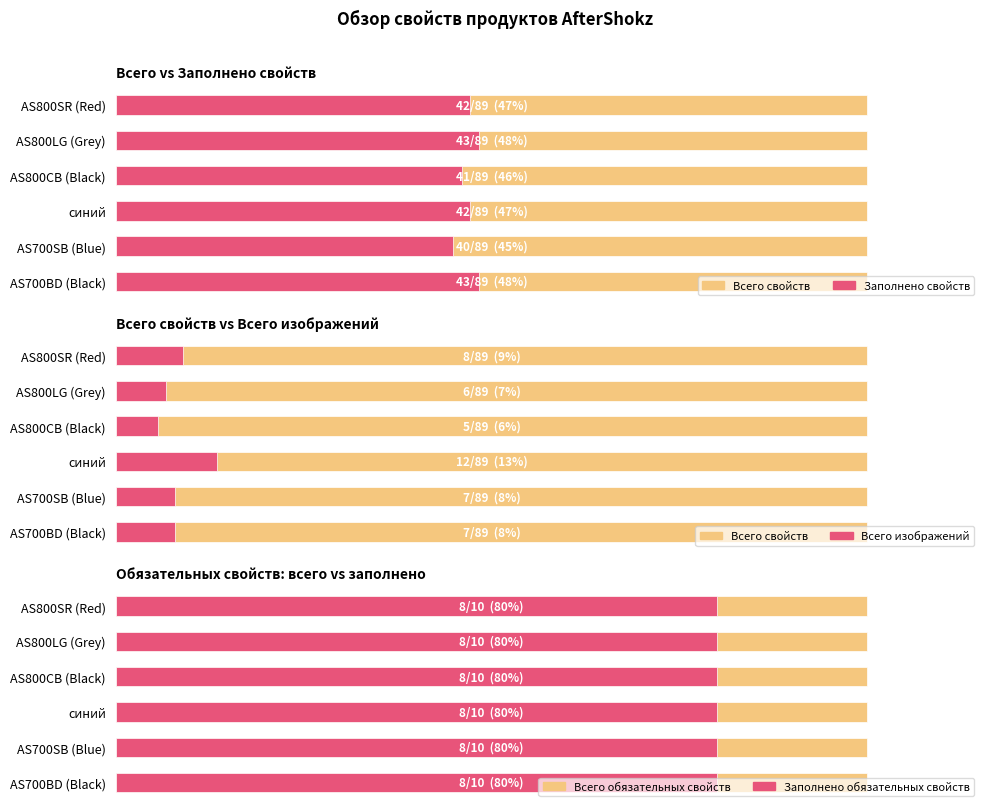

Which has a higher value, 40 or 20?

40